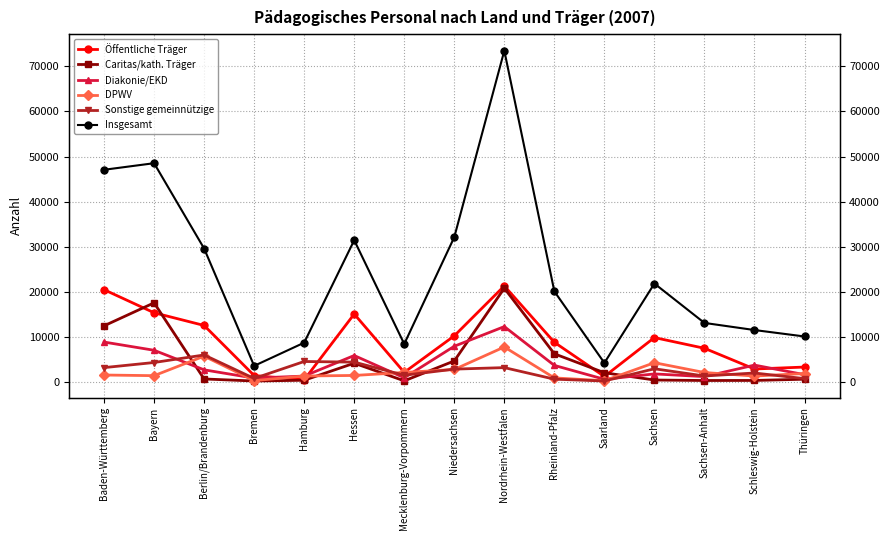

What is the difference between the Caritas/kath. Träger values at Bremen and Bayern?

17367